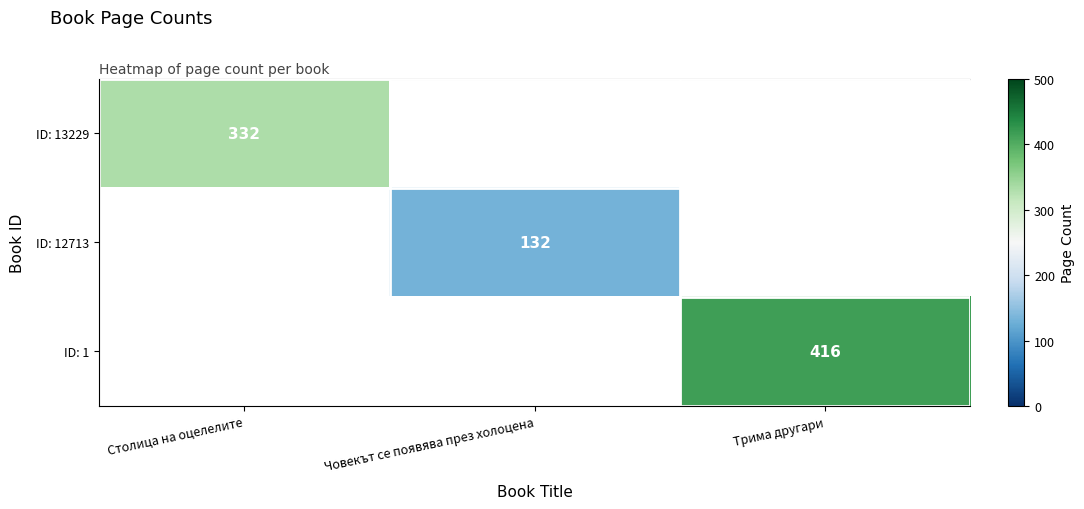

How many categories are shown in the chart?

3